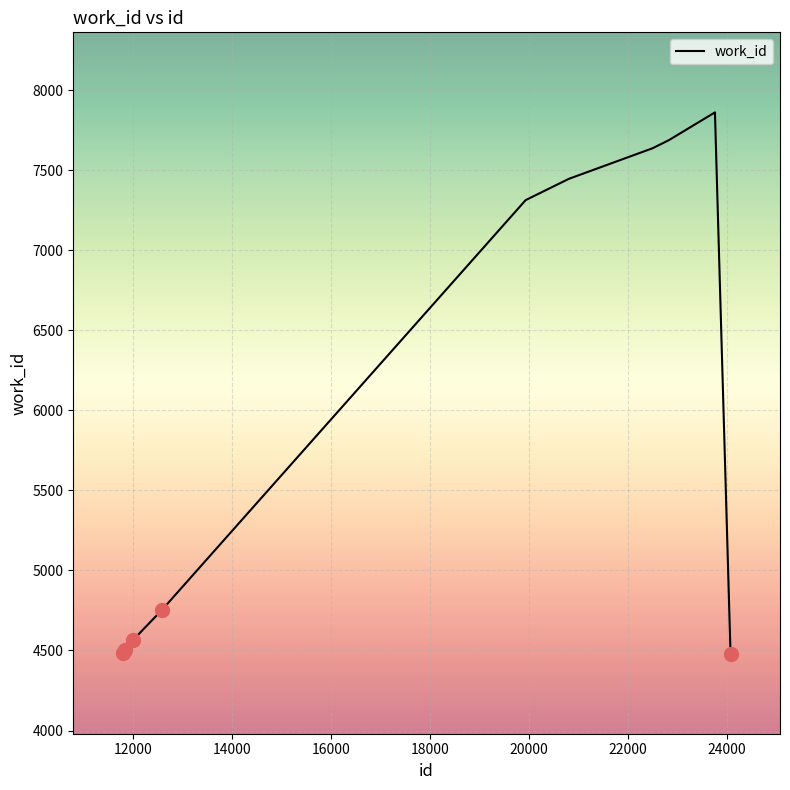

What is the minimum value shown in the chart?

4480